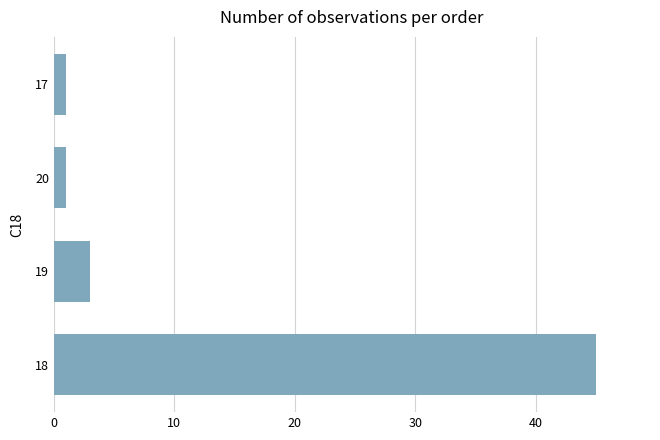

Does the chart contain stacked bars?

No